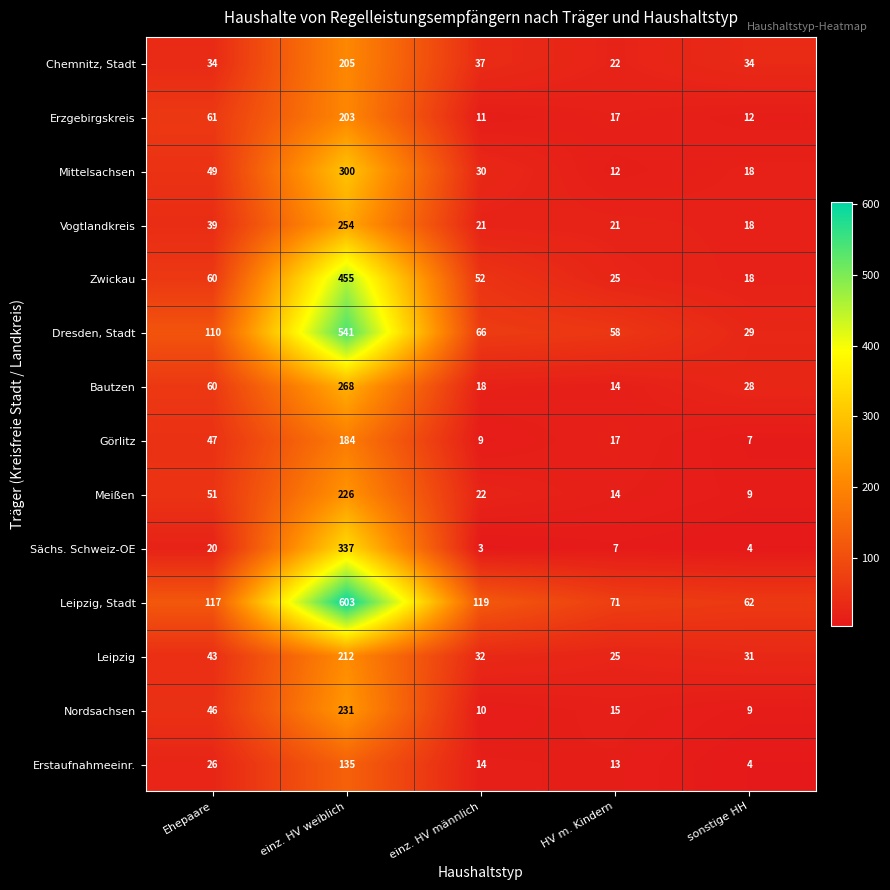

List the series in order of their peak value, highest first.

Leipzig, Stadt, Dresden, Stadt, Zwickau, Sächs. Schweiz-OE, Mittelsachsen, Bautzen, Vogtlandkreis, Nordsachsen, Meißen, Leipzig, Chemnitz, Stadt, Erzgebirgskreis, Görlitz, Erstaufnahmeeinr.